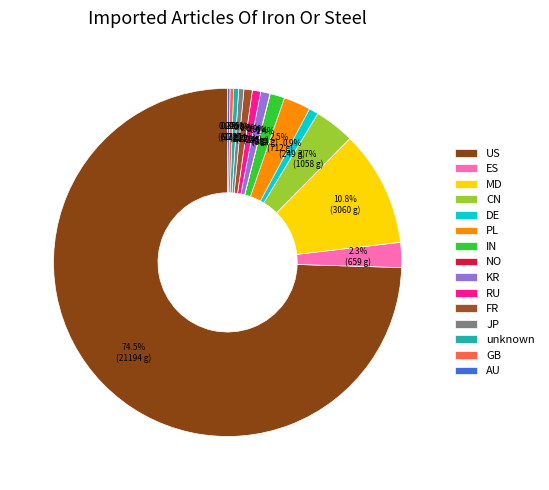

Which slice is the largest?

US